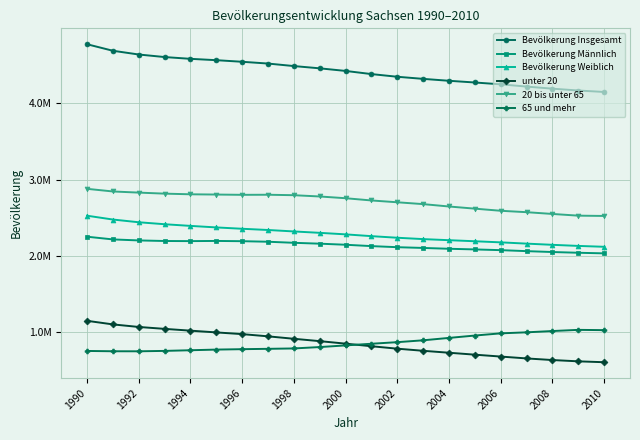

At which category is the sum across all series the highest?

1990